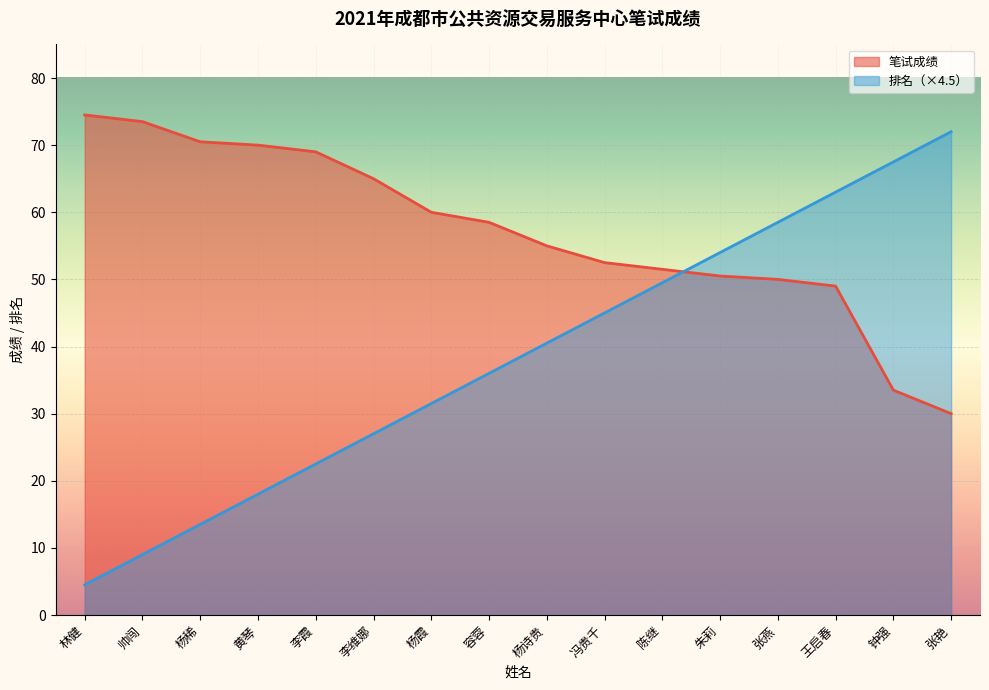

Between 陈继 and 王启春, which is larger?

陈继